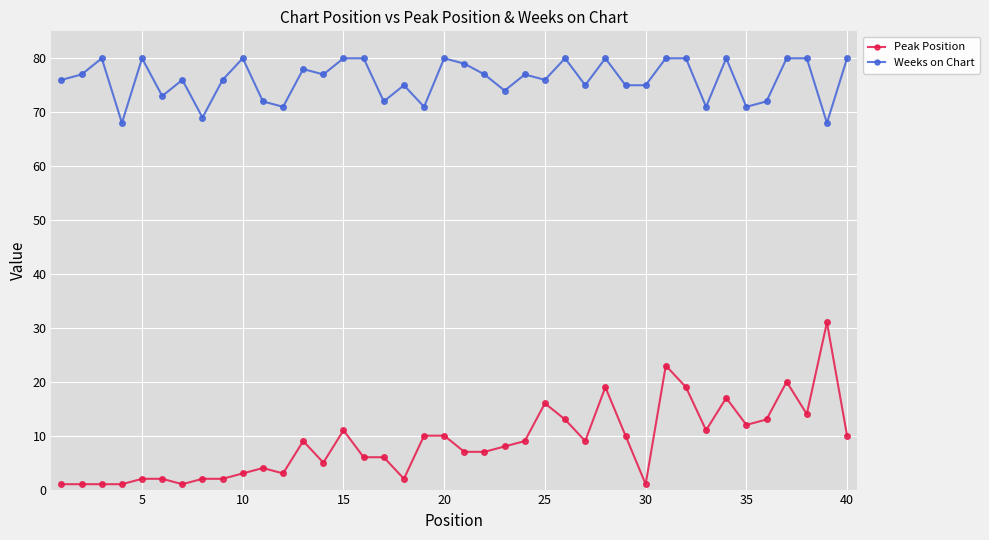

True or false: Peak Position has more than 1 points higher than both neighbors.

True